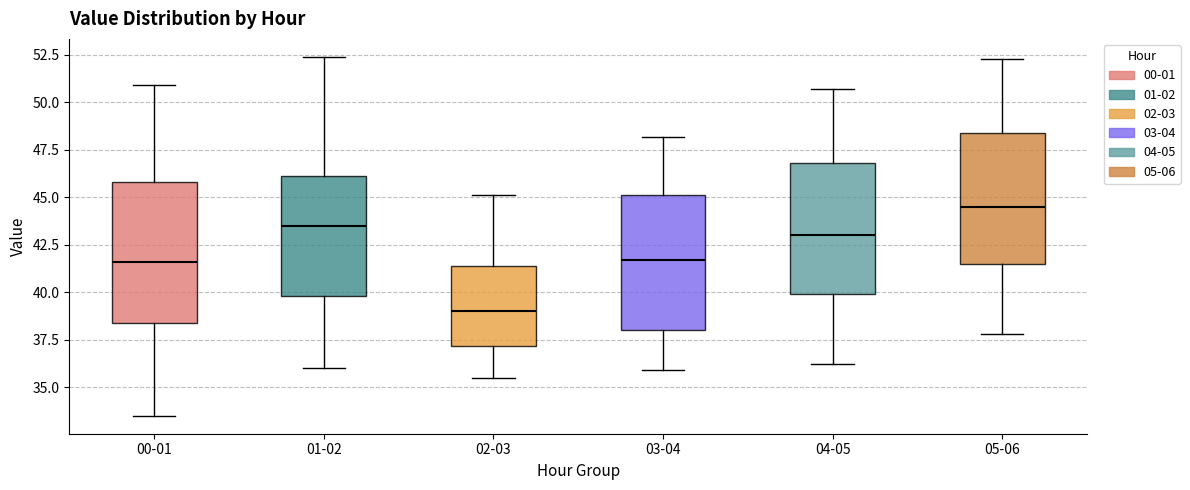

Which box has the lowest median line?

02-03